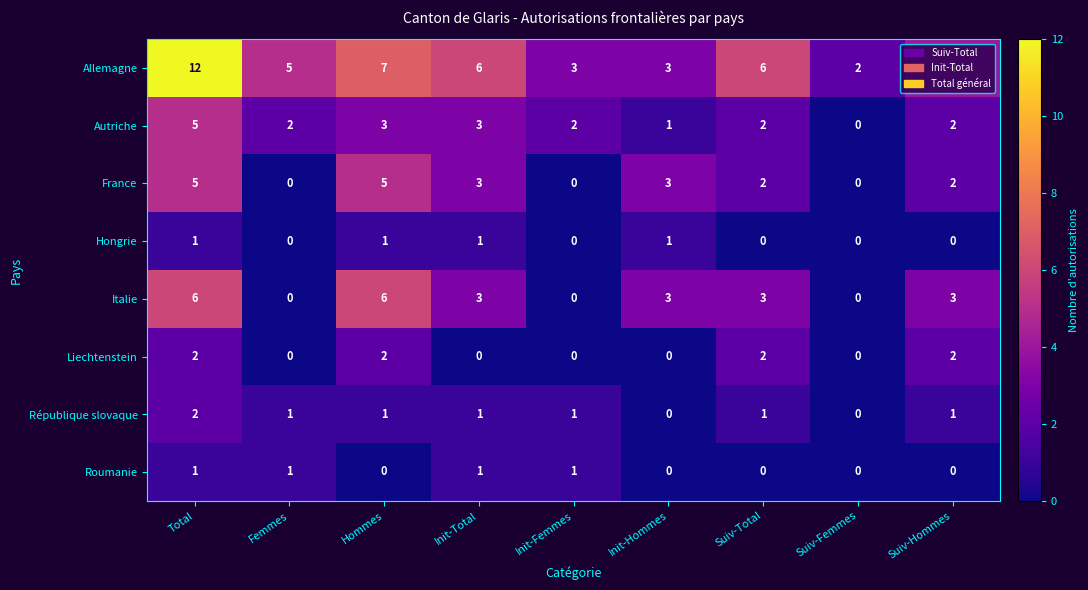

What is the difference between the highest and lowest values at Total?

11